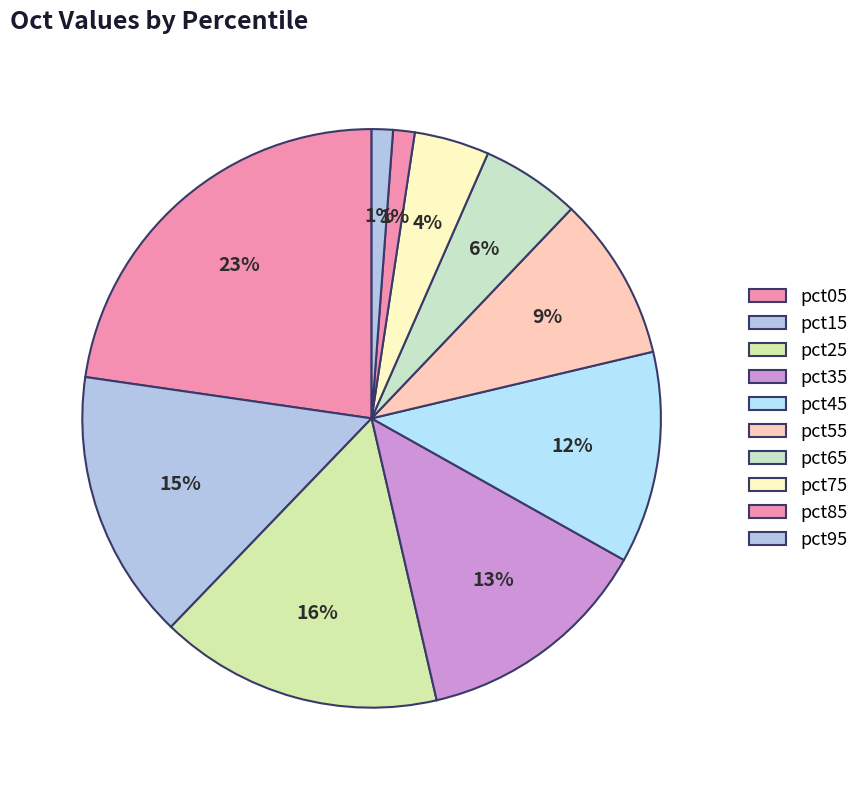

What percentage is the pct85 slice, to the nearest percent?

1%